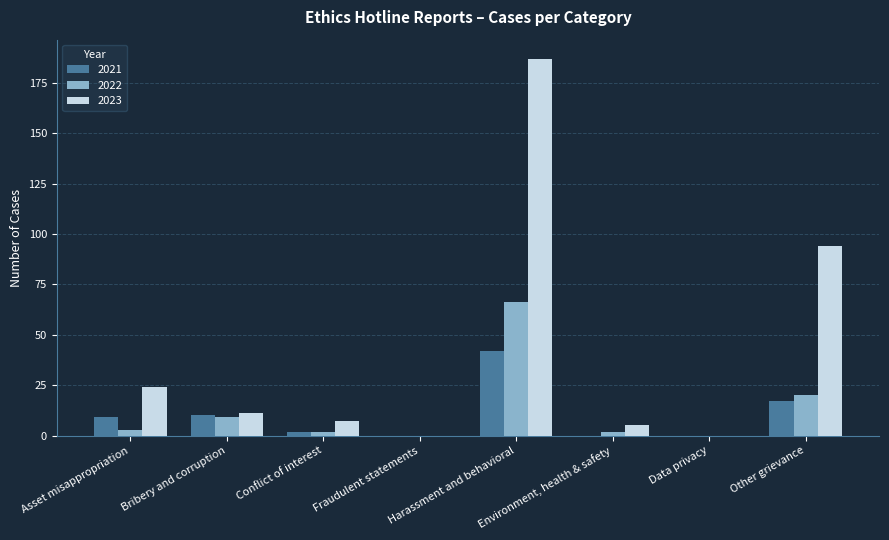

Reading left to right, what are all the values shown in this chart?

2021: Asset misappropriation=9	Bribery and corruption=10	Conflict of interest=2	Fraudulent statements=0	Harassment and behavioral=42	Environment, health & safety=0	Data privacy=0	Other grievance=17
2022: Asset misappropriation=3	Bribery and corruption=9	Conflict of interest=2	Fraudulent statements=0	Harassment and behavioral=66	Environment, health & safety=2	Data privacy=0	Other grievance=20
2023: Asset misappropriation=24	Bribery and corruption=11	Conflict of interest=7	Fraudulent statements=0	Harassment and behavioral=187	Environment, health & safety=5	Data privacy=0	Other grievance=94